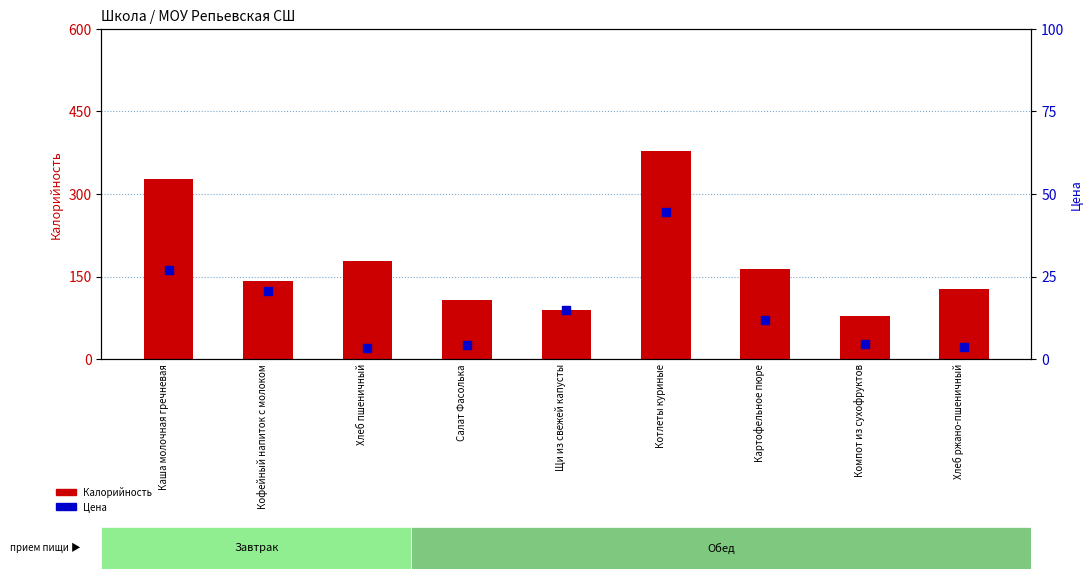

At which category is the sum across all series the highest?

Котлеты куриные